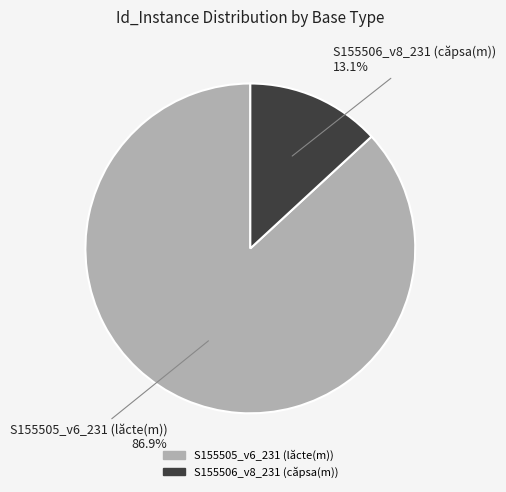

Which slice represents more than half of the pie?

S155505_v6_231 (lăcte(m))